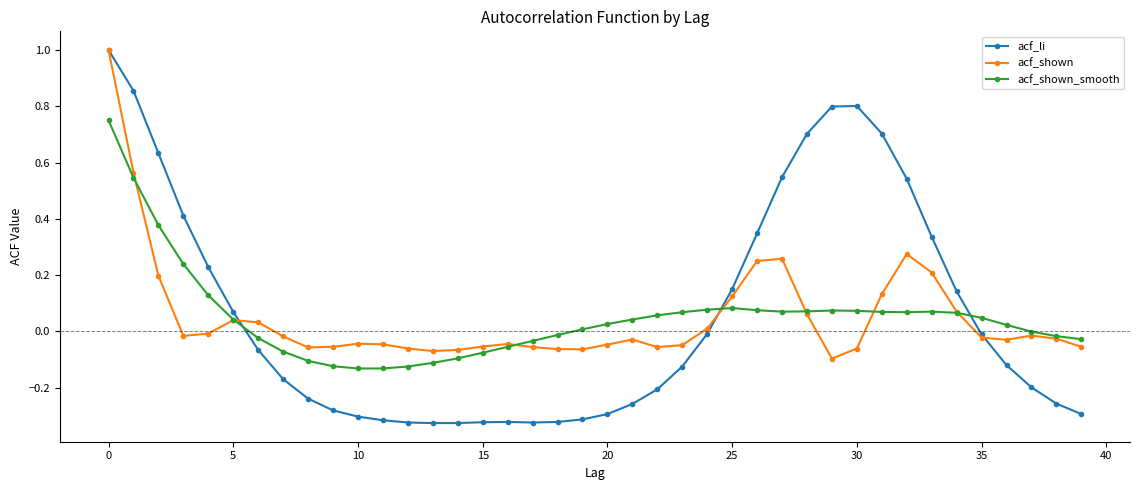

True or false: acf_li has more than 1 points higher than both neighbors.

True